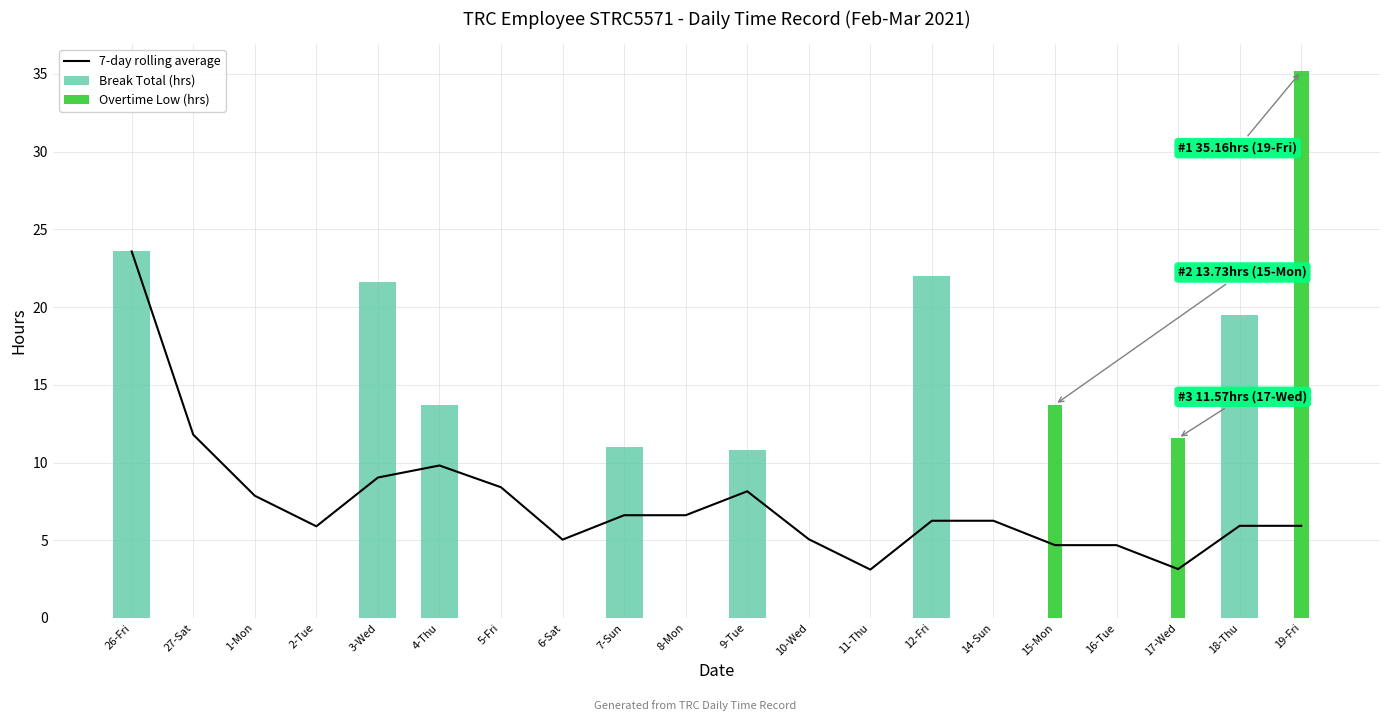

Which label corresponds to the largest value in the chart?

19-Fri